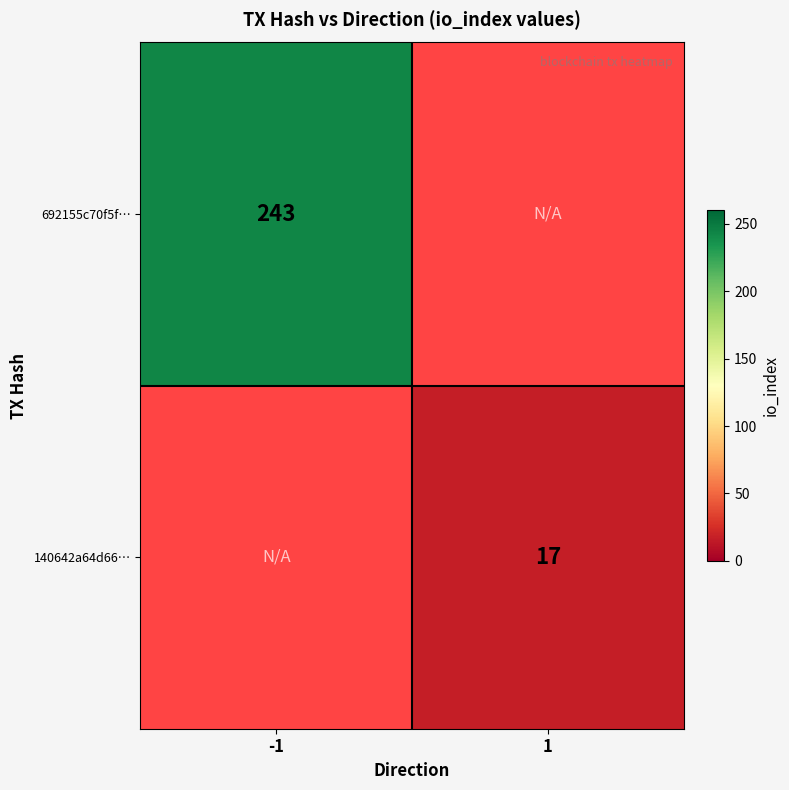

Is it true that 692155c70f5f… equals 87 at -1?

False